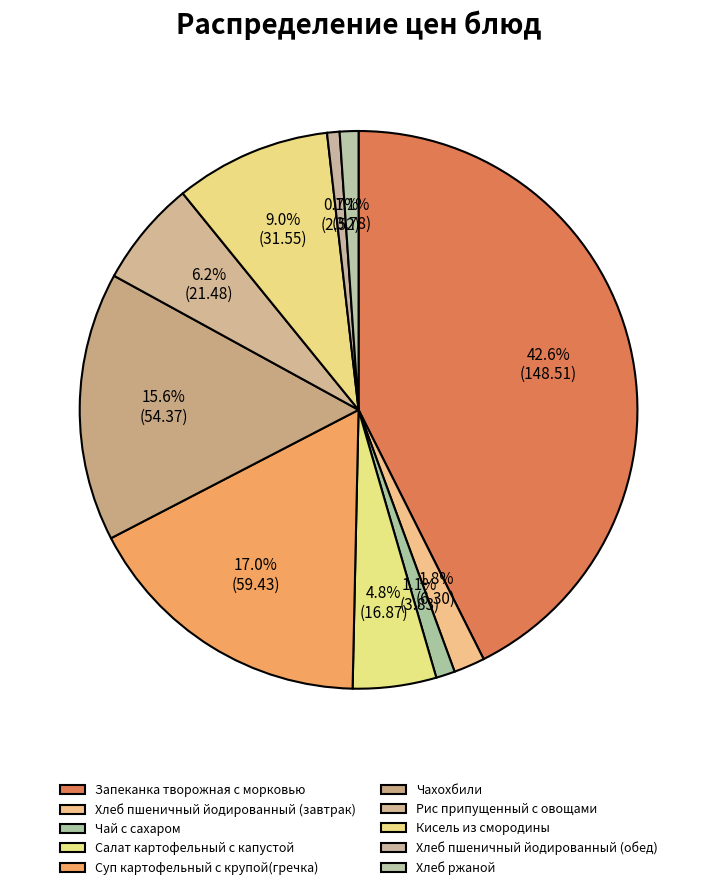

Combined, do Запеканка творожная с морковью and Суп картофельный с крупой(гречка) account for over 50%?

Yes